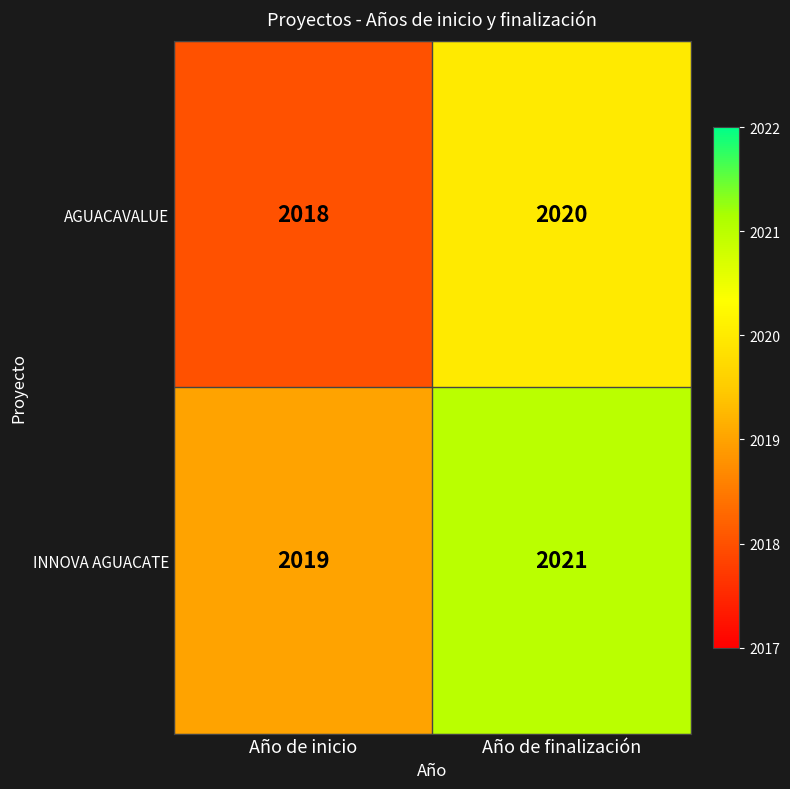

What value does the AGUACAVALUE series have at Año de finalización?

2020